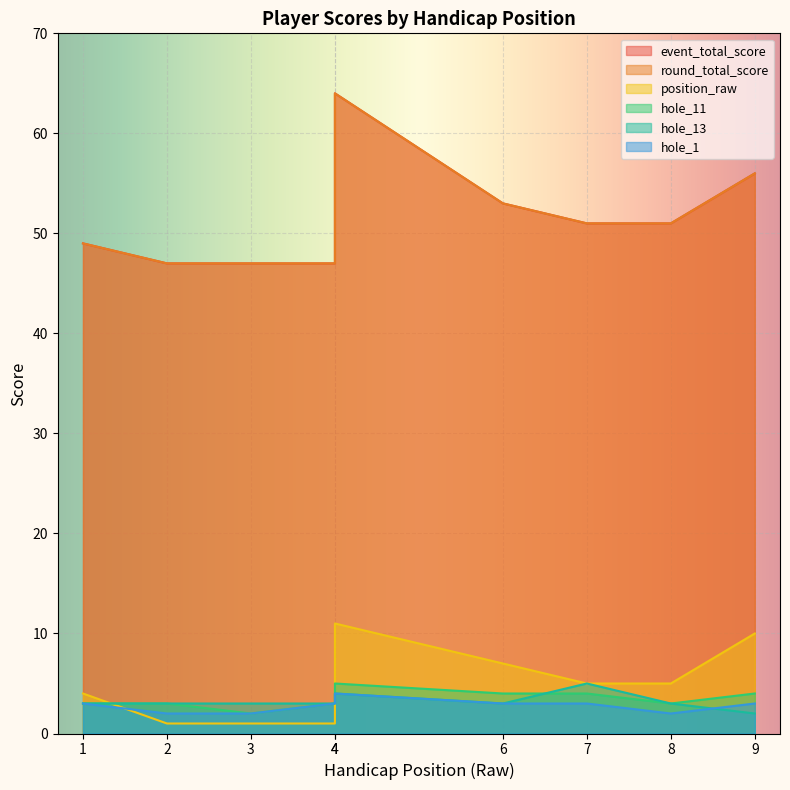

At 4, list the series in order from smallest to largest.

position_raw, hole_11, hole_13, hole_1, event_total_score, round_total_score